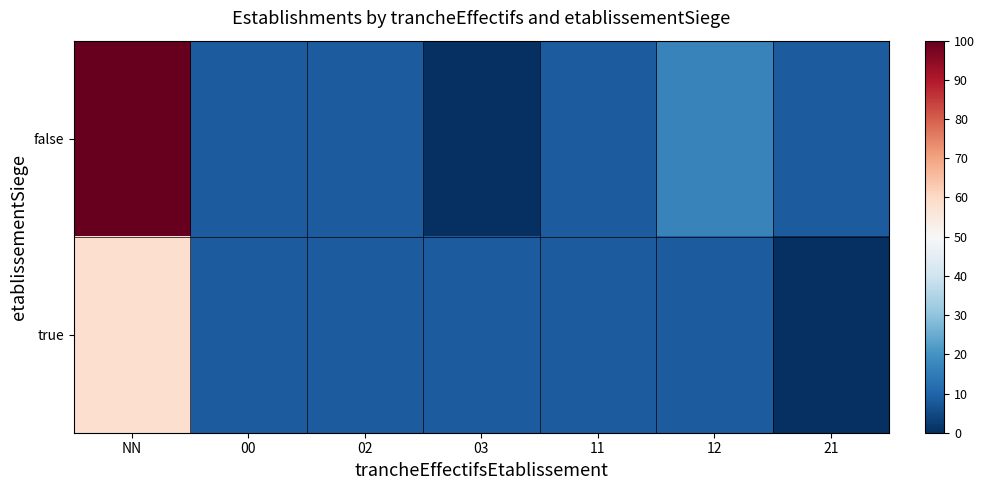

Count the number of categories in the chart.

7